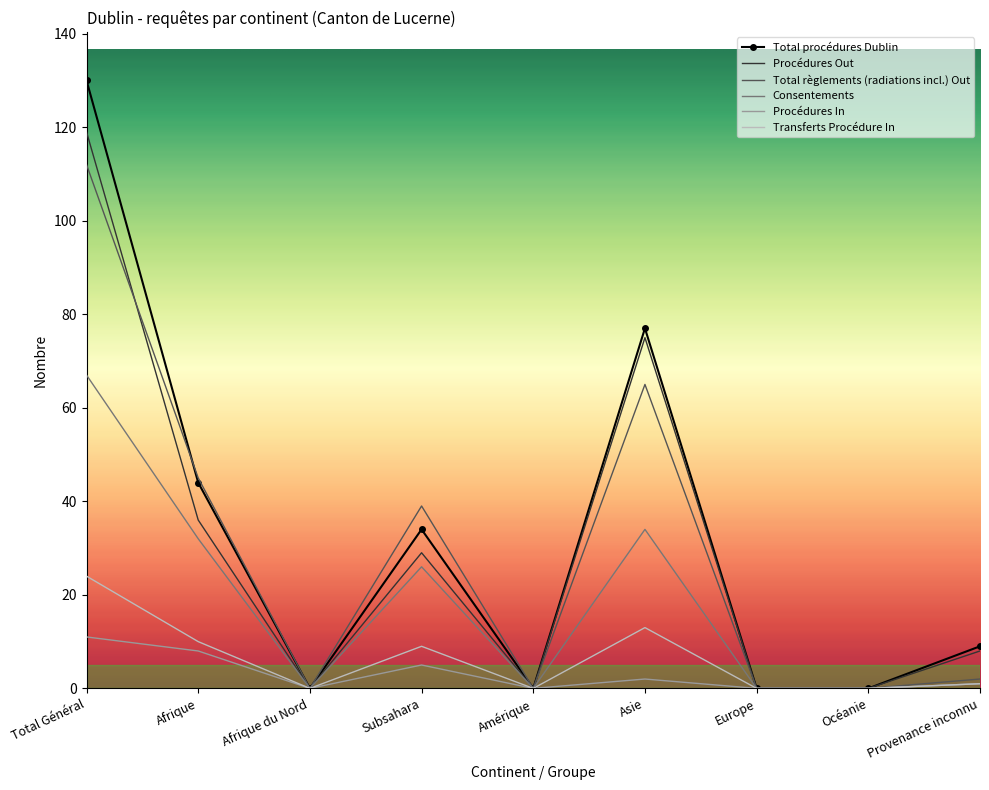

Reading left to right, list all the values displayed in this chart.

Total procédures Dublin: 130	44	0	34	0	77	0	0	9
Procédures Out: 119	36	0	29	0	75	0	0	8
Total règlements (radiations incl.) Out: 112	45	0	39	0	65	0	0	2
Consentements: 67	32	0	26	0	34	0	0	1
Procédures In: 11	8	0	5	0	2	0	0	1
Transferts Procédure In: 24	10	0	9	0	13	0	0	1